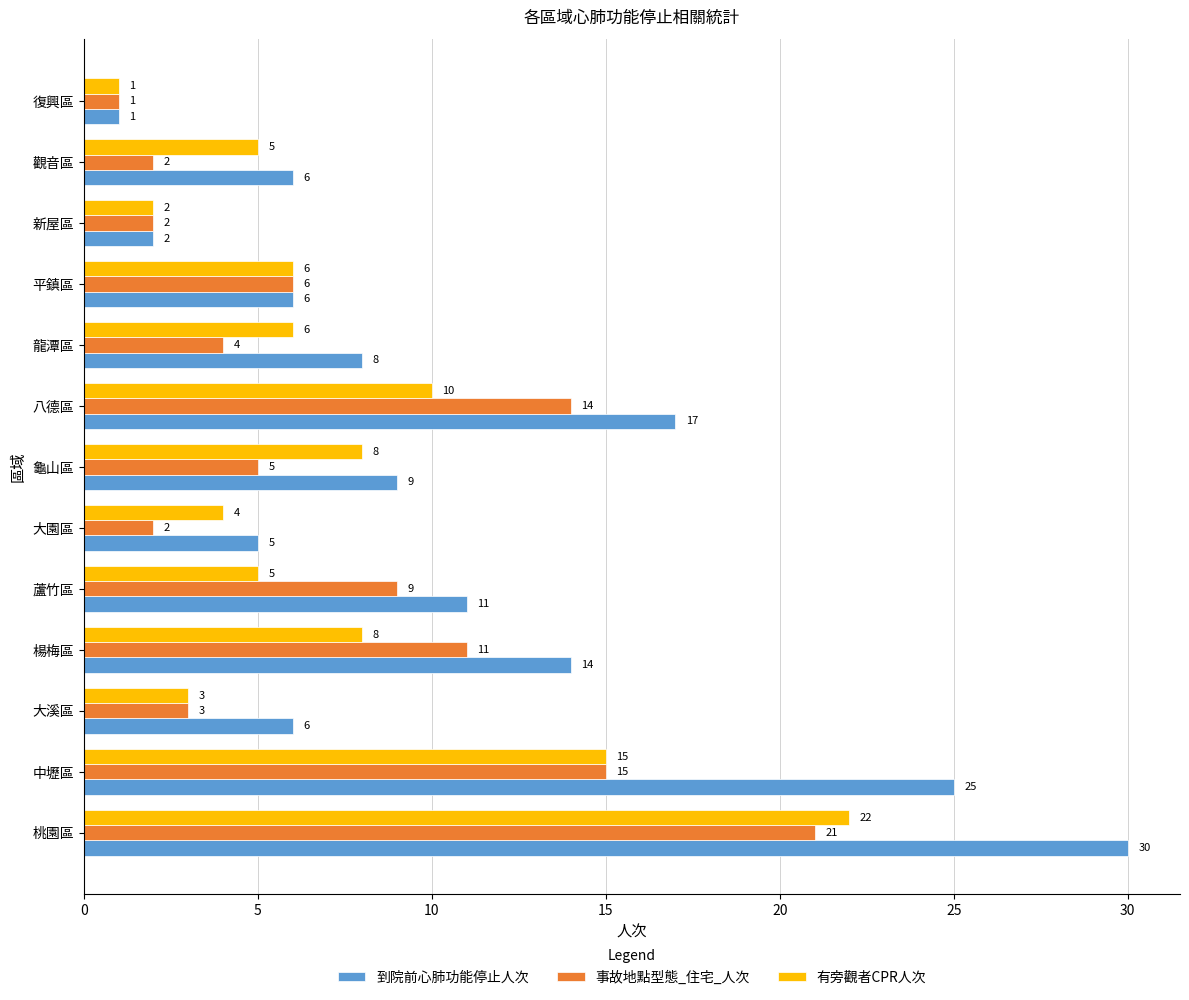

What is the greatest value displayed?

30